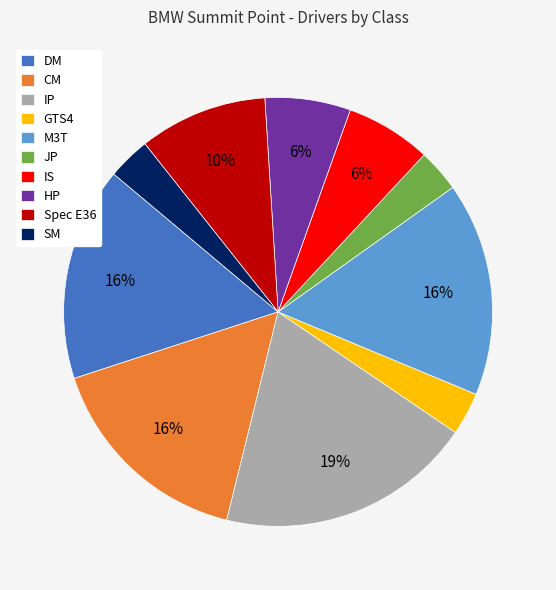

To the nearest percent, what is the difference between the JP and IS slice percentages?

3%